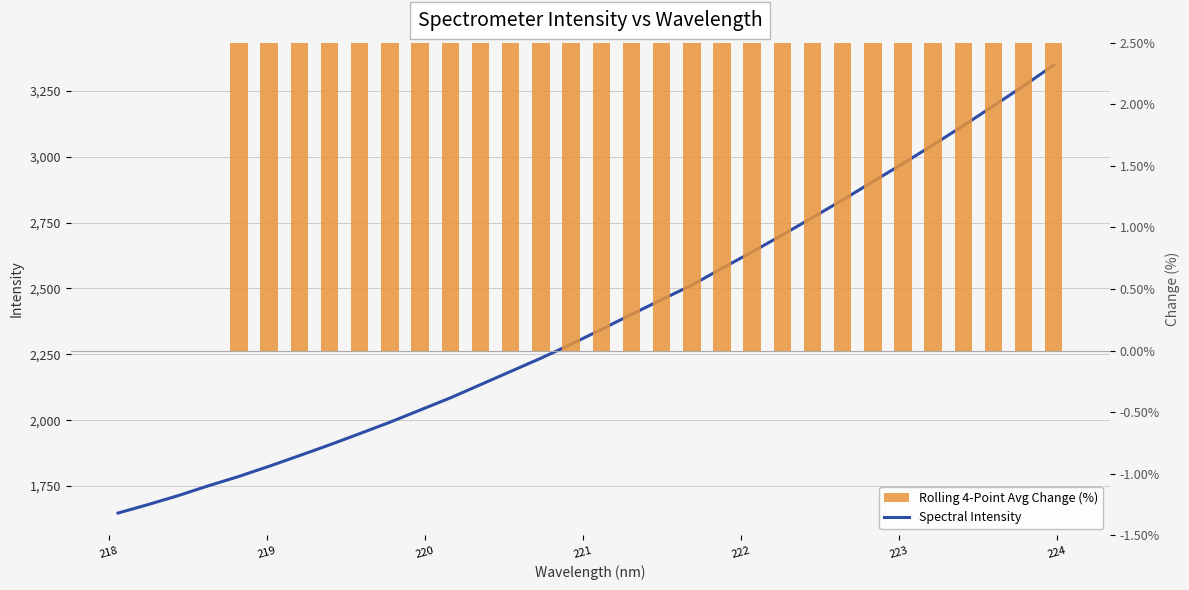

Are the bars horizontal?

No